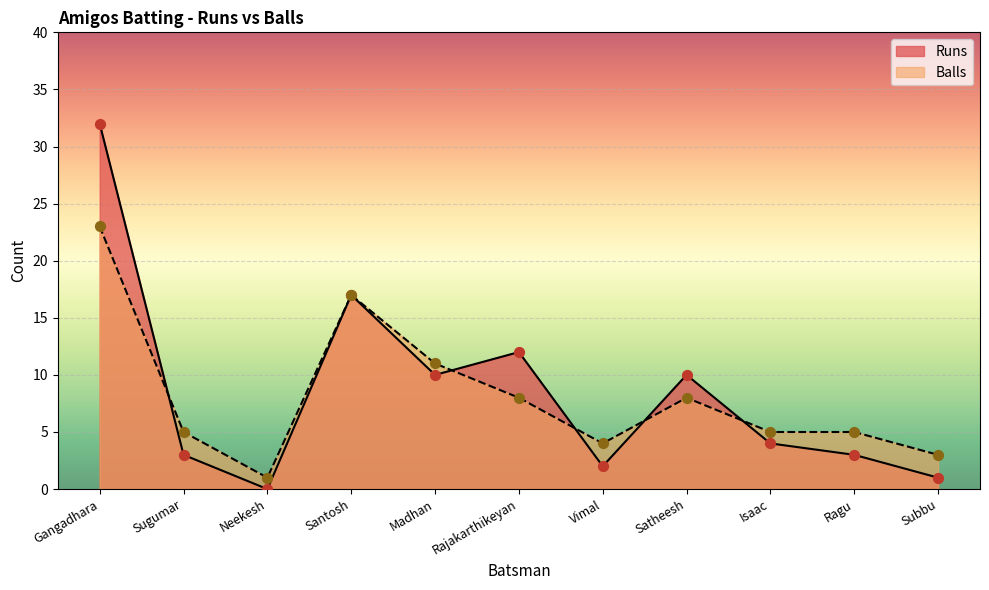

Which series reaches the maximum Y coordinate?

Runs